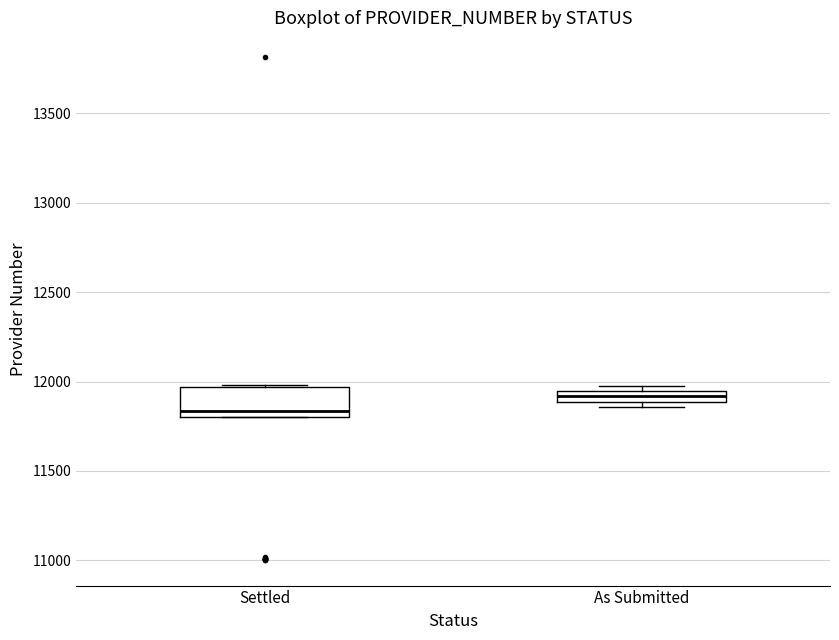

Where is the lower edge of the box for Settled on the y-axis? The values are not printed on the chart, so give them approximately, as read against the axis.

11800